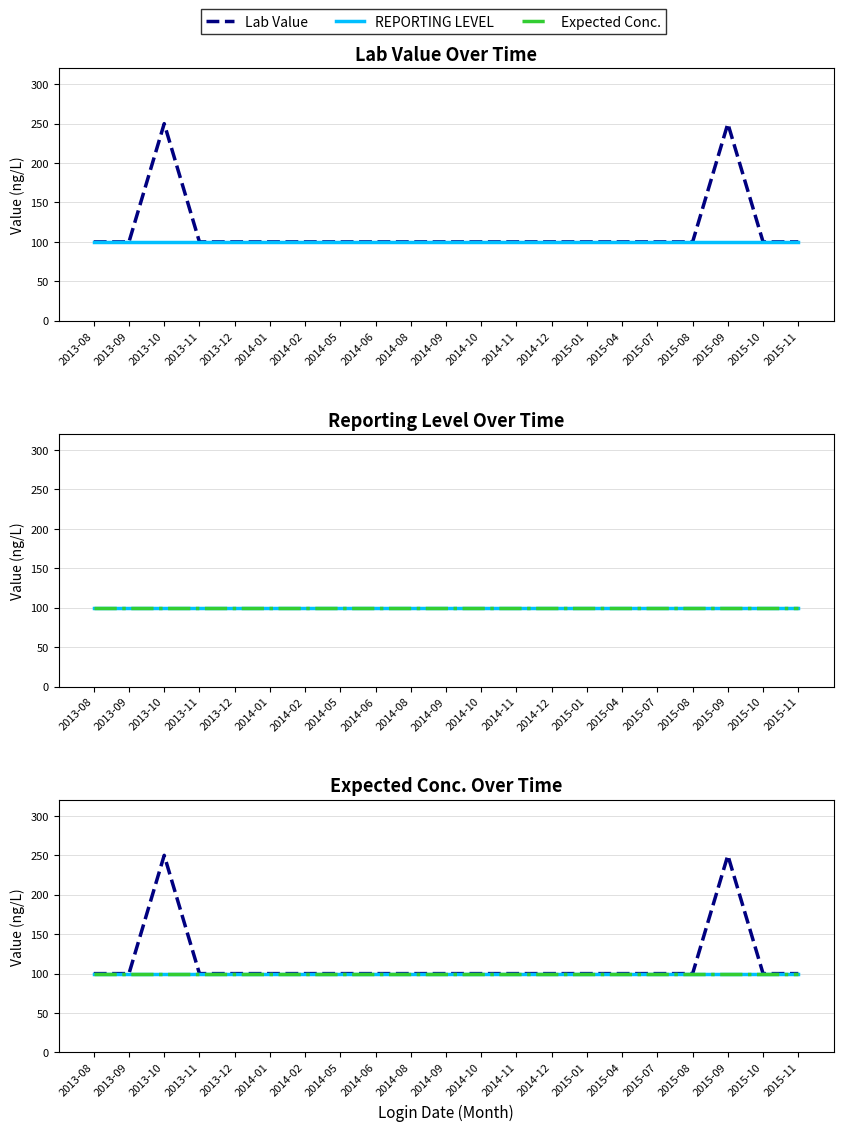

At which label is REPORTING LEVEL closest to 100?

2013-08